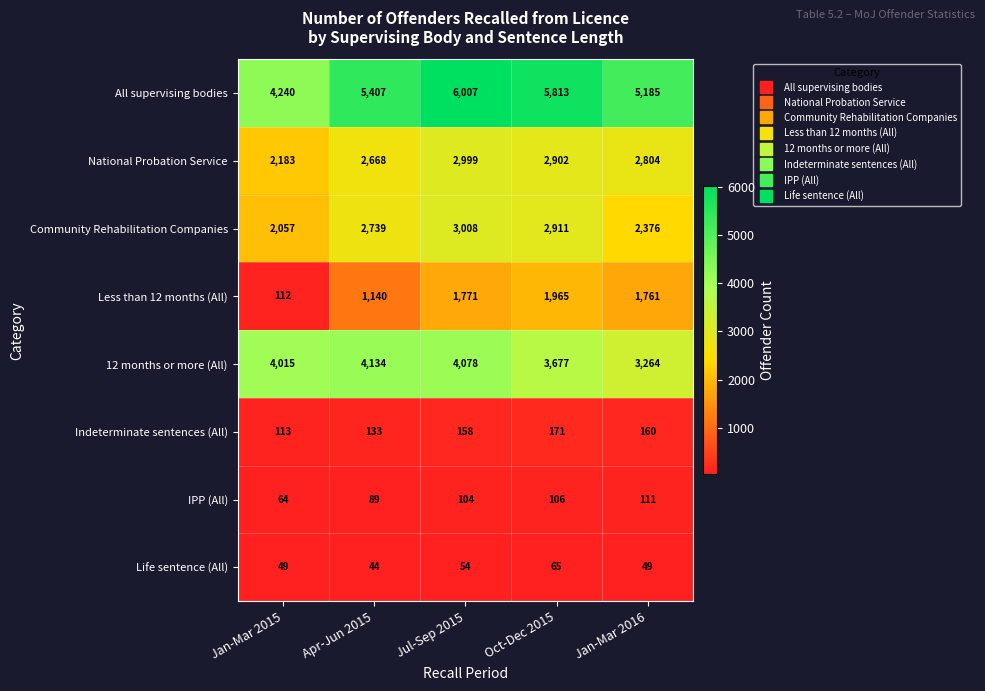

Rank the series by their maximum value, from lowest to highest.

Life sentence (All), IPP (All), Indeterminate sentences (All), Less than 12 months (All), National Probation Service, Community Rehabilitation Companies, 12 months or more (All), All supervising bodies